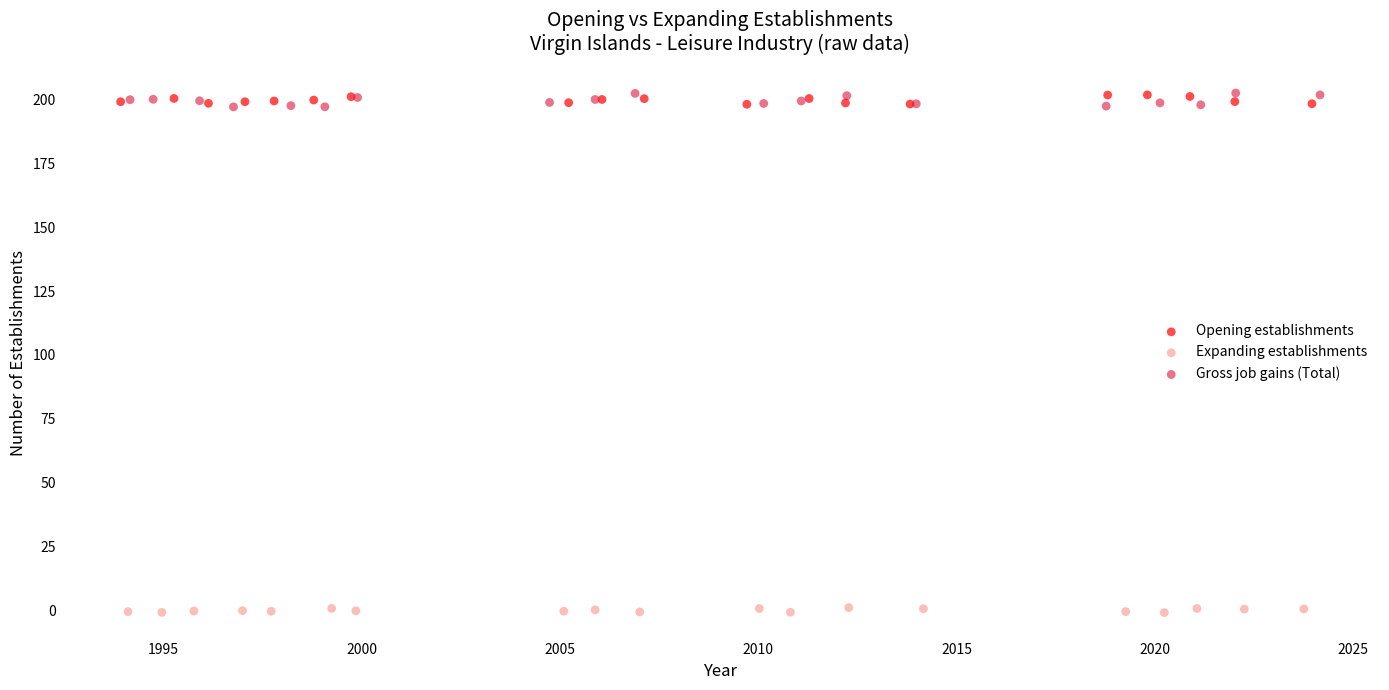

Which series has the largest Y range (max minus min)?

Gross job gains (Total)